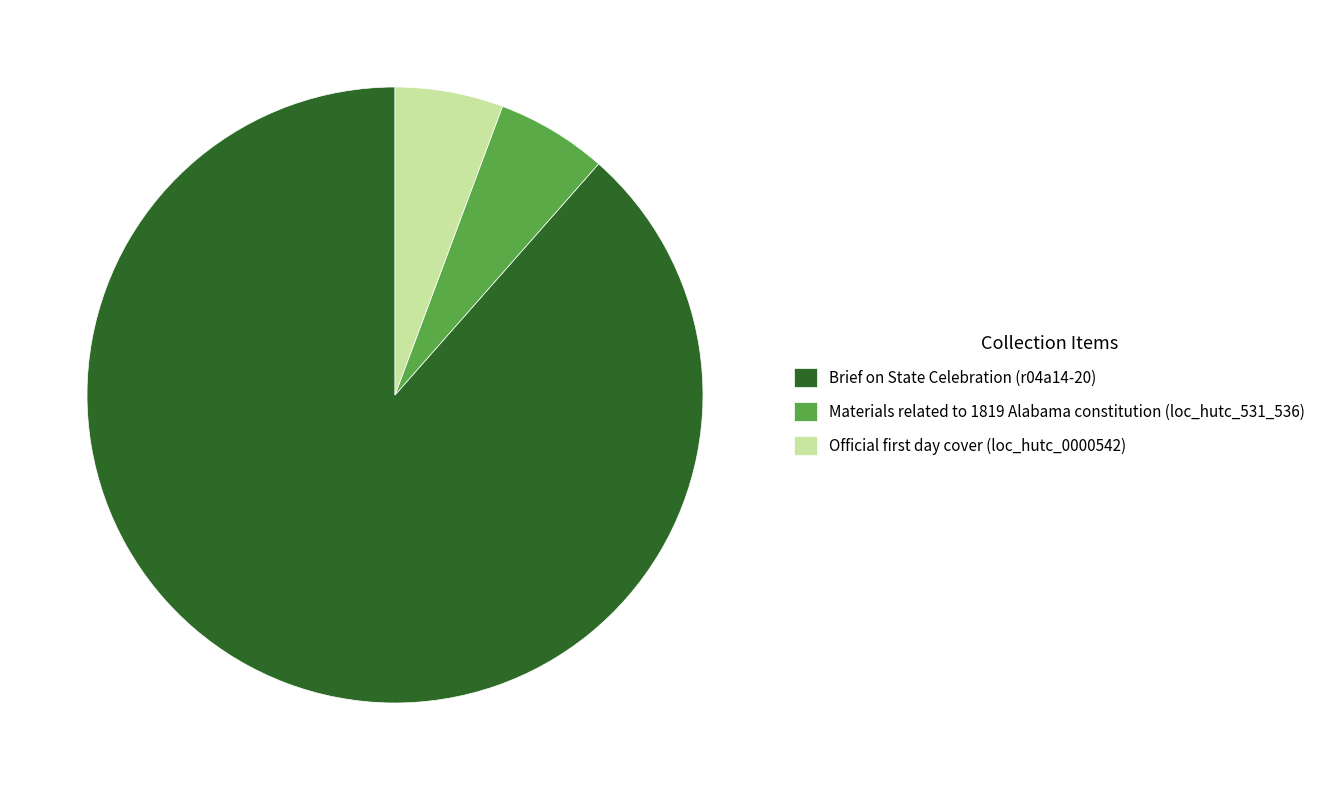

The Materials related to 1819 Alabama constitution (loc_hutc_531_536) slice represents 6% of the pie. True or false?

True